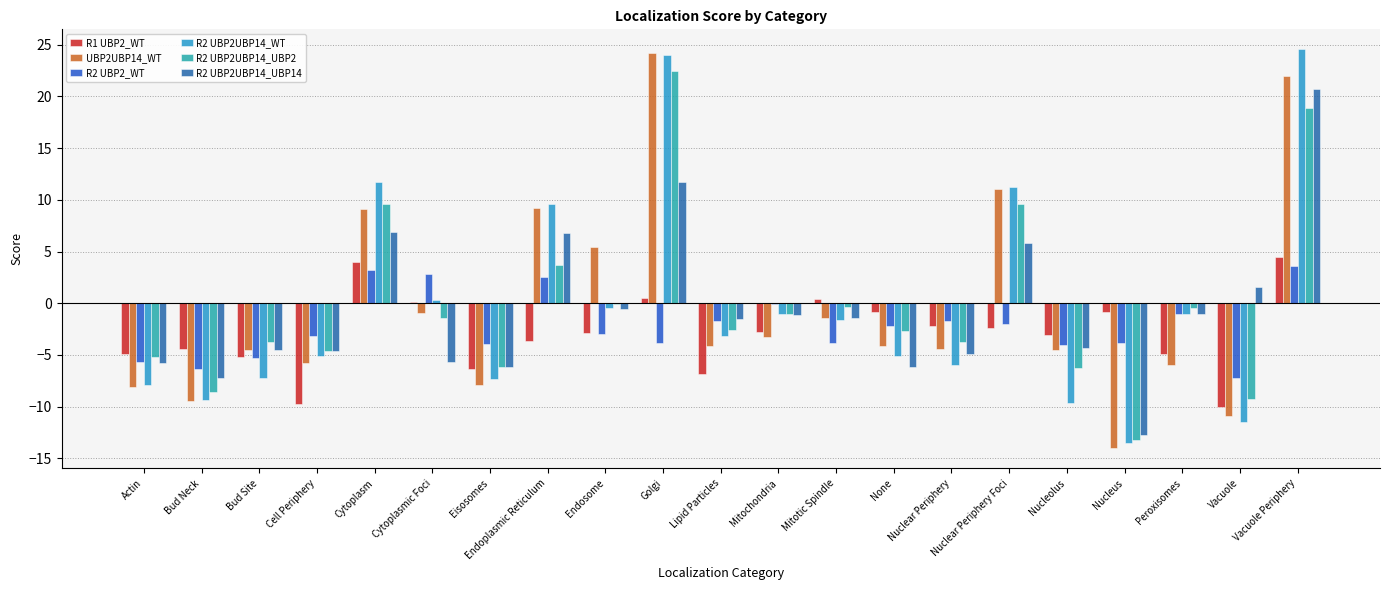

Rank the series by their maximum value, from lowest to highest.

R2 UBP2_WT, R1 UBP2_WT, R2 UBP2UBP14_UBP14, R2 UBP2UBP14_UBP2, UBP2UBP14_WT, R2 UBP2UBP14_WT